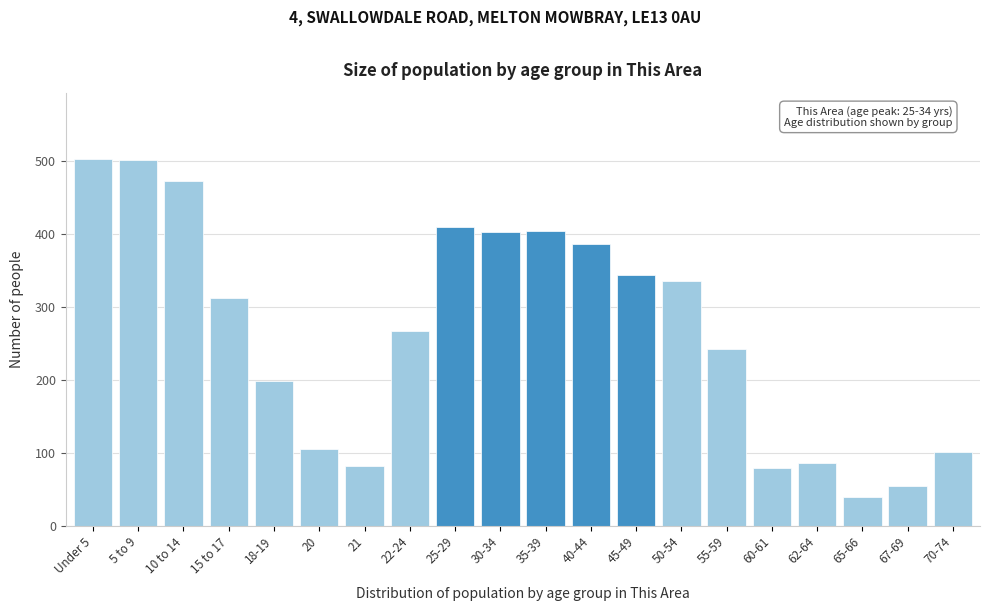

What is the ratio of the value at 30-34 to the value at 15 to 17?

1.3